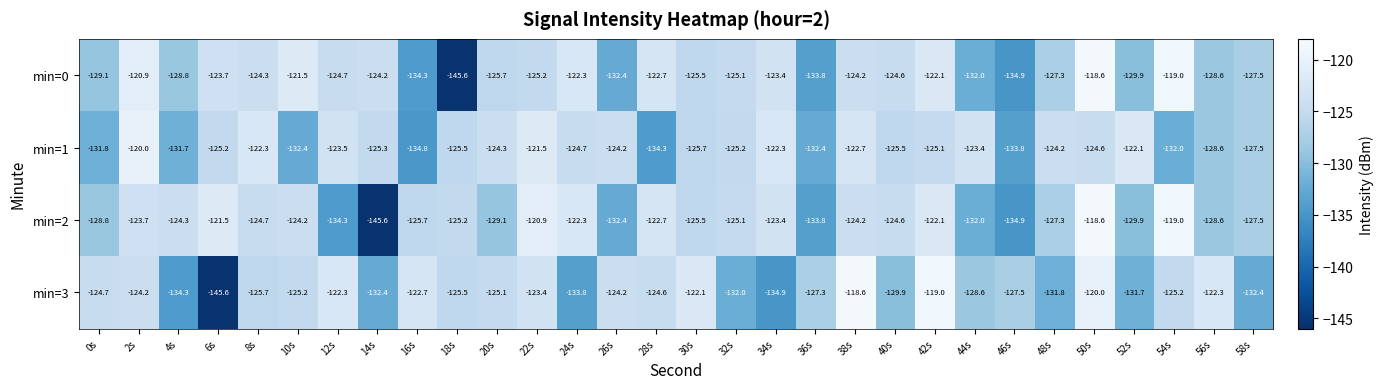

At which category is the sum across all series the highest?

50s